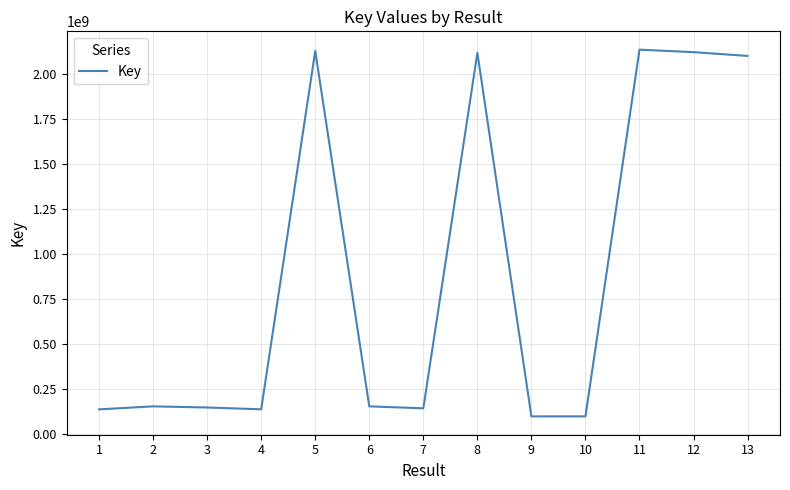

Between 8 and 10, which is larger?

8